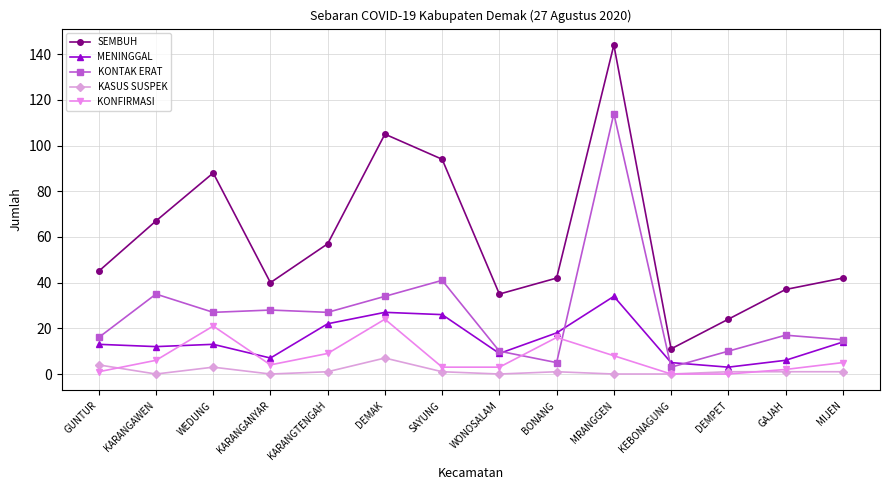

Rank the series by their maximum value, from highest to lowest.

SEMBUH, KONTAK ERAT, MENINGGAL, KONFIRMASI, KASUS SUSPEK